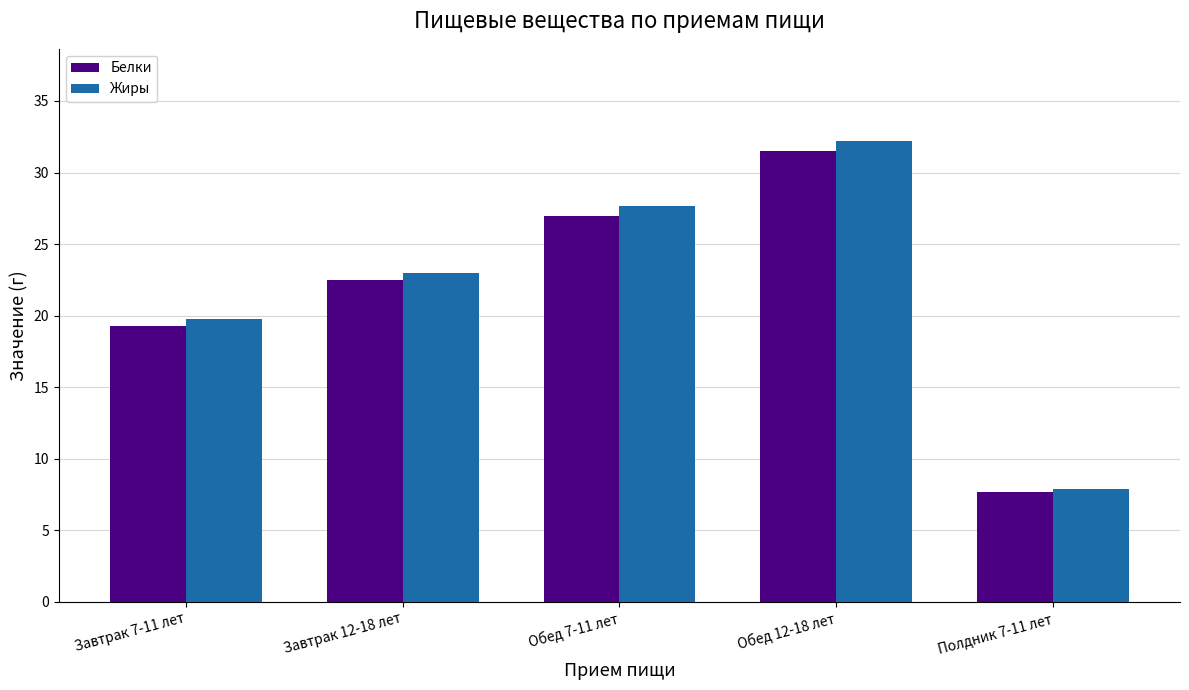

At how many categories does at least one series exceed 13?

4